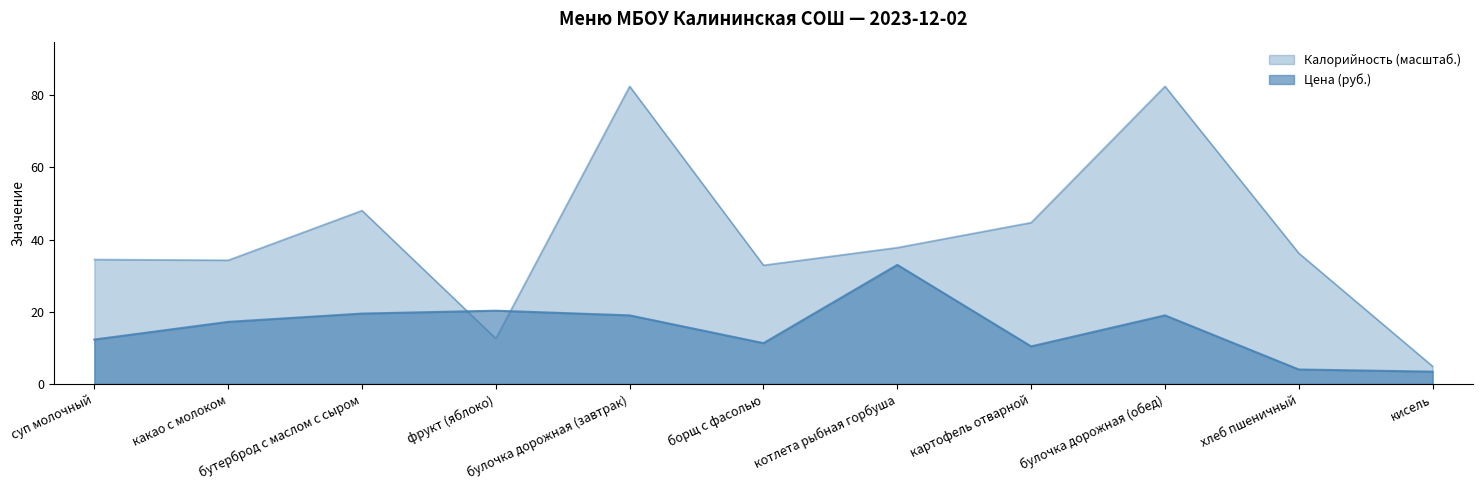

What is the value of the Калорийность point at the 6th from the left?

32.9